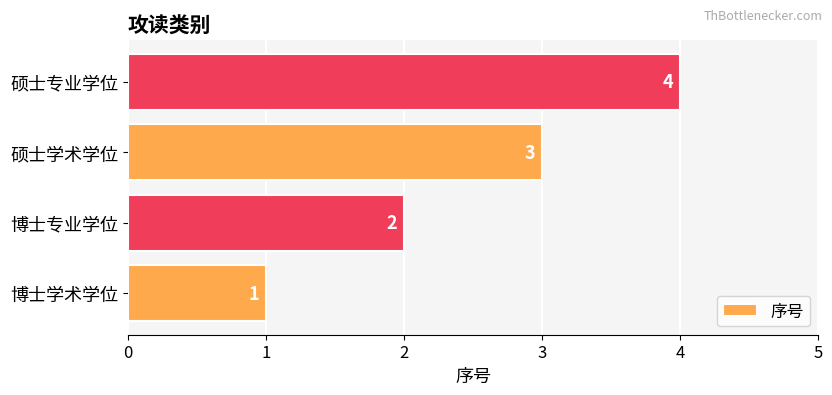

What is the sum of all values?

10